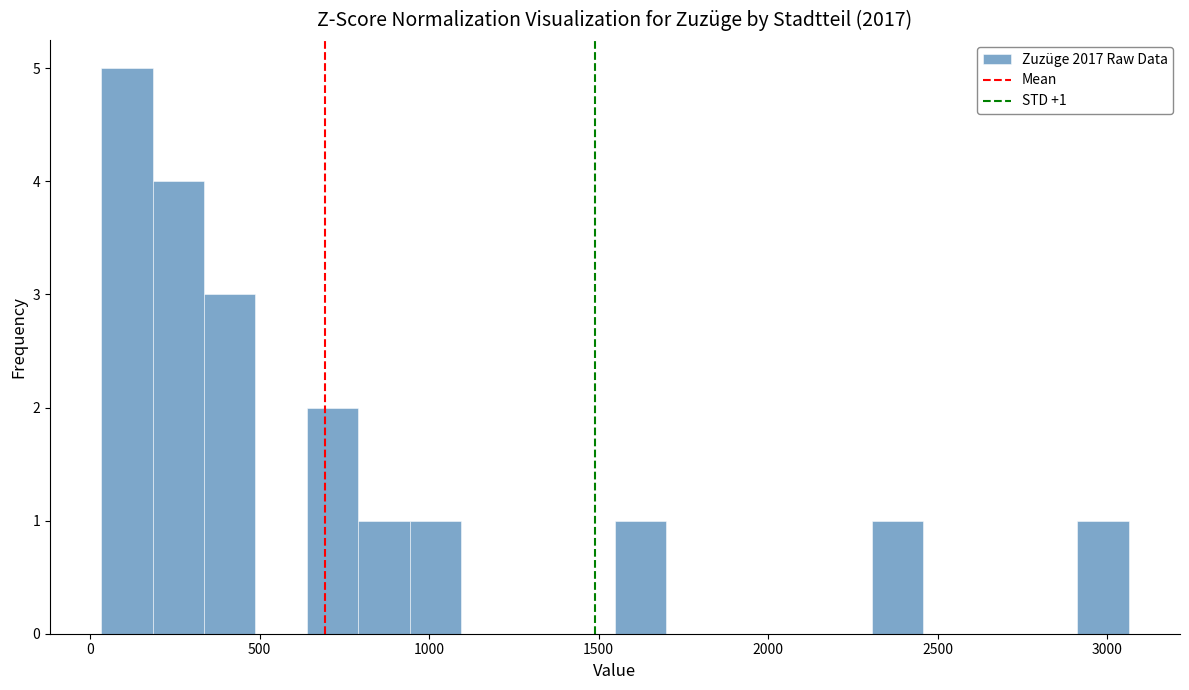

Around what value on the x-axis is the tallest bar? Give the approximate position of its centre, as read against the axis.

100